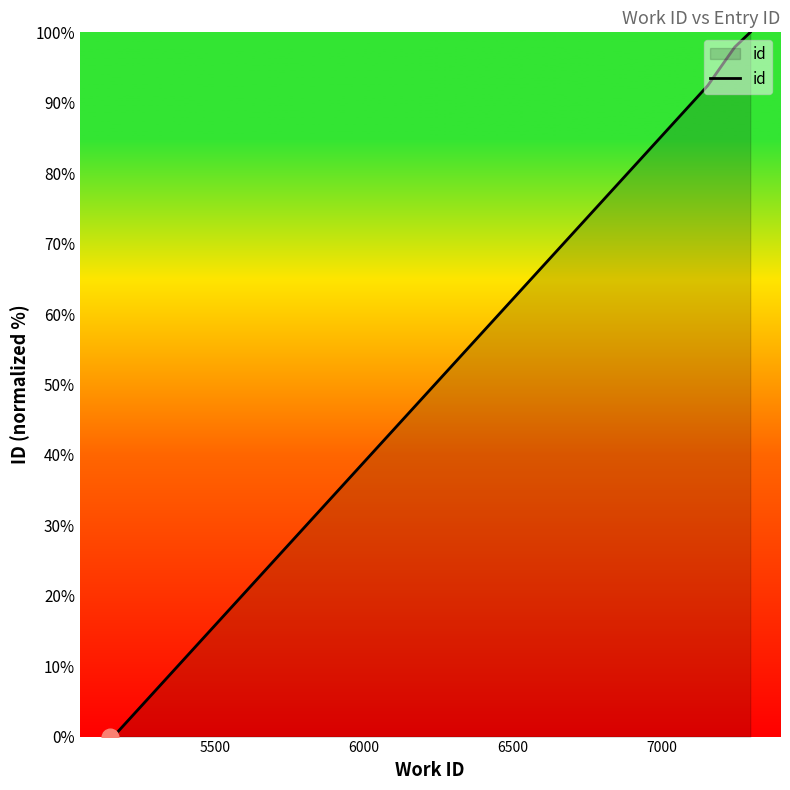

What is the greatest value displayed?

100.0